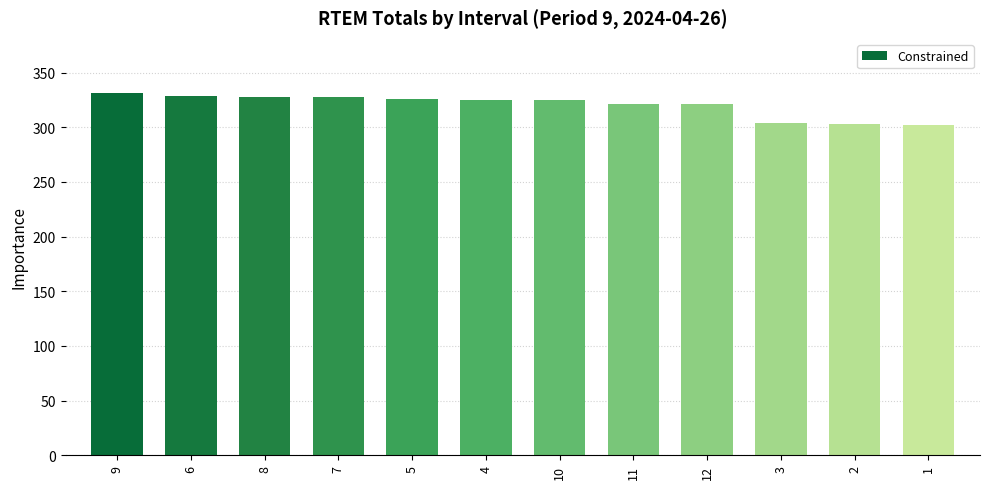

What is the label of the 6th bar from the left?

4